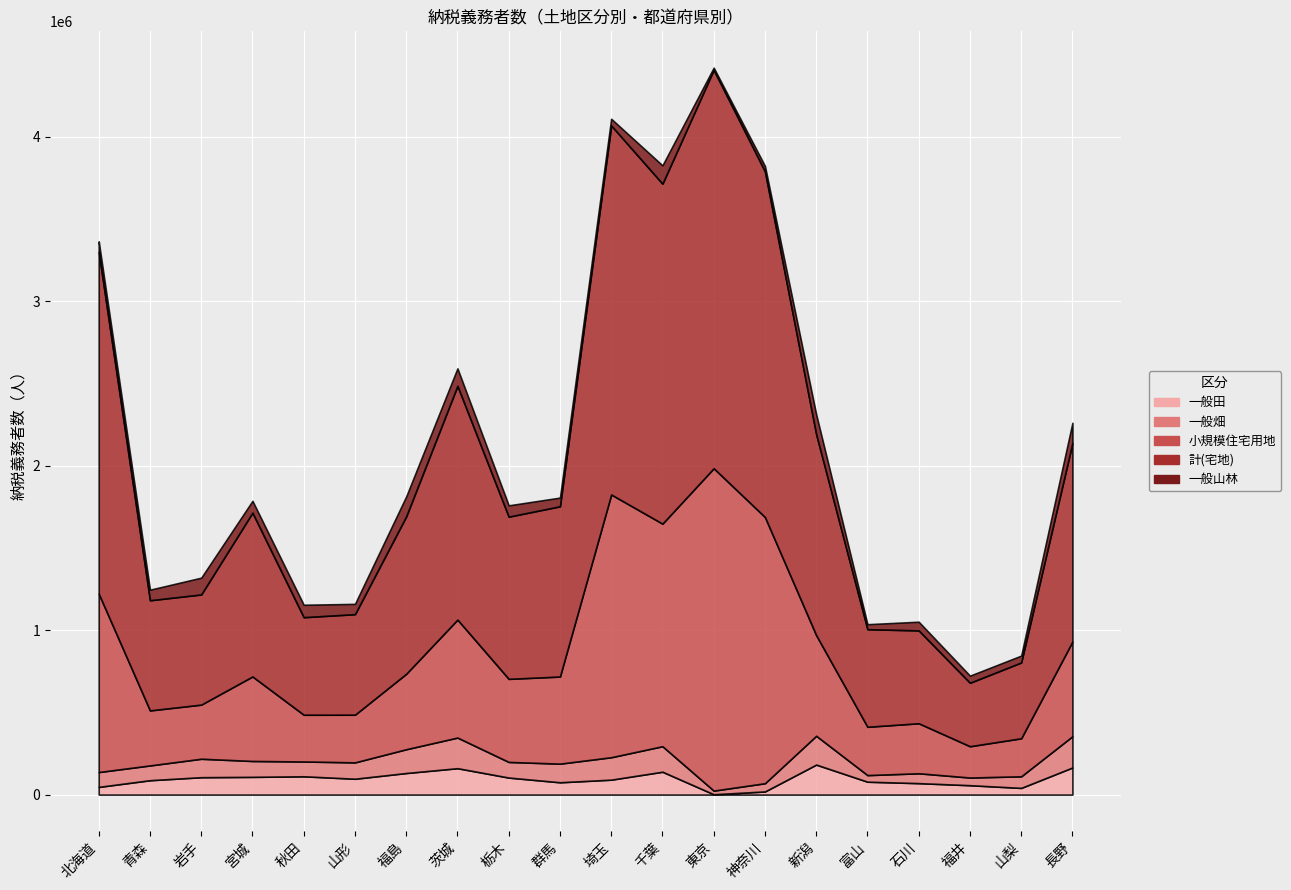

At which label is 一般畑 closest to 106151?

岩手